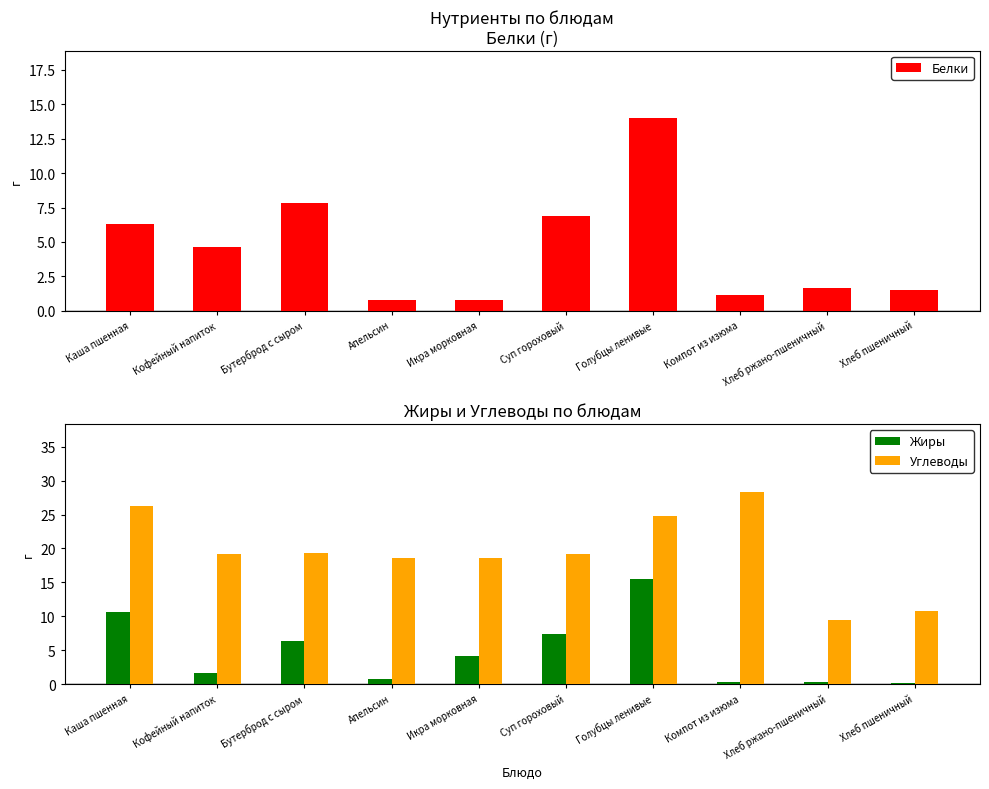

What is the value of the Жиры bar at the 5th from the left?

4.1